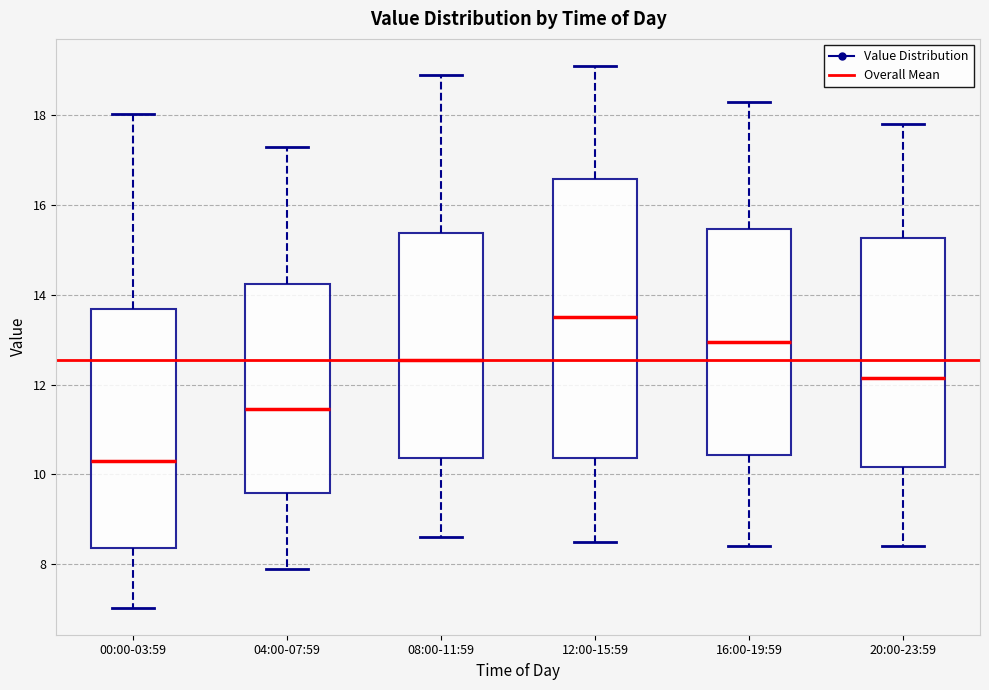

Reading left to right, read every box against the y-axis: the position of its median line, the range the box covers, and the ends of its whiskers. The values are not printed on the chart, so give them approximately, as read against the axis.

00:00-03:59: median 10.4, box 8.4 to 13.6, whiskers 7.0 to 18.0
04:00-07:59: median 11.4, box 9.6 to 14.2, whiskers 8.0 to 17.4
08:00-11:59: median 12.6, box 10.4 to 15.4, whiskers 8.6 to 19.0
12:00-15:59: median 13.6, box 10.4 to 16.6, whiskers 8.6 to 19.2
16:00-19:59: median 13.0, box 10.4 to 15.4, whiskers 8.4 to 18.4
20:00-23:59: median 12.2, box 10.2 to 15.2, whiskers 8.4 to 17.8